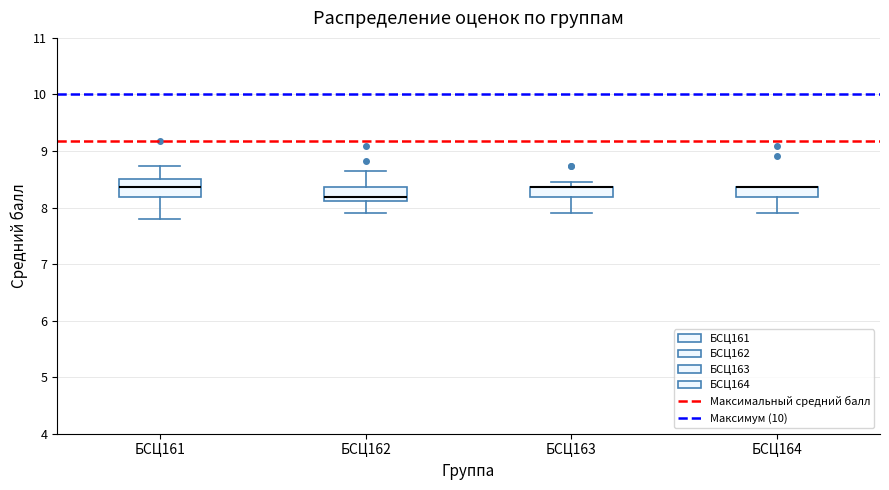

Reading left to right, transcribe this box plot: for each box, give where its median line is, the range the box spans, and where its two whiskers end, as read against the y-axis. The values are not printed on the chart, so give them approximately, as read against the axis.

БСЦ161: median 8.4, box 8.2 to 8.5, whiskers 7.8 to 8.7
БСЦ162: median 8.2, box 8.1 to 8.4, whiskers 7.9 to 8.6
БСЦ163: median 8.4 (drawn on the box's upper edge), box 8.2 to 8.4, whiskers 7.9 to 8.5
БСЦ164: median 8.4 (drawn on the box's upper edge), box 8.2 to 8.4, whiskers 7.9 to 8.4